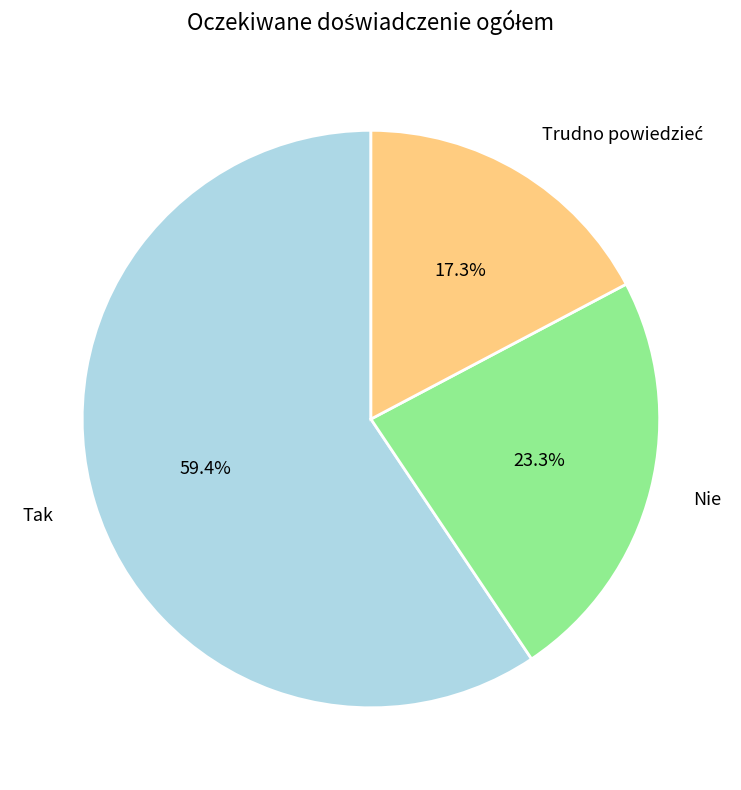

Which category has the biggest portion of the pie?

Tak